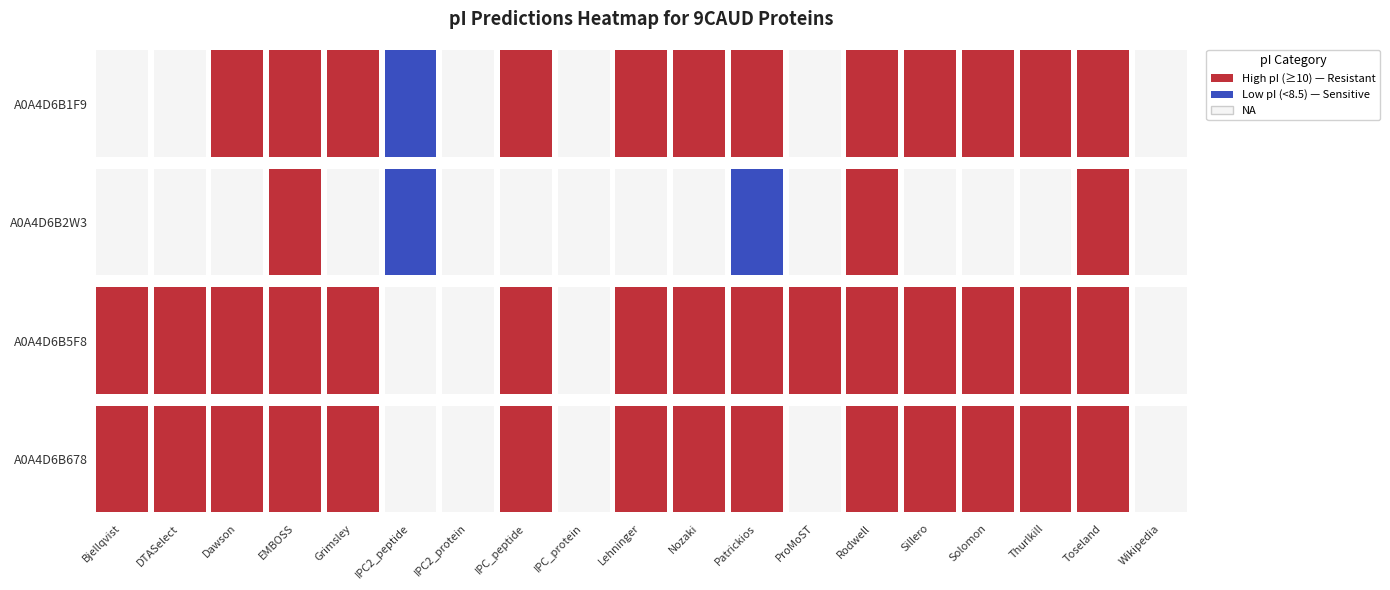

Rank the categories by A0A4D6B678 value from highest to lowest.

13, 3, 17, 11, 4, 7, 2, 9, 14, 15, 16, 10, 0, 1, 12, 8, 6, 18, 5